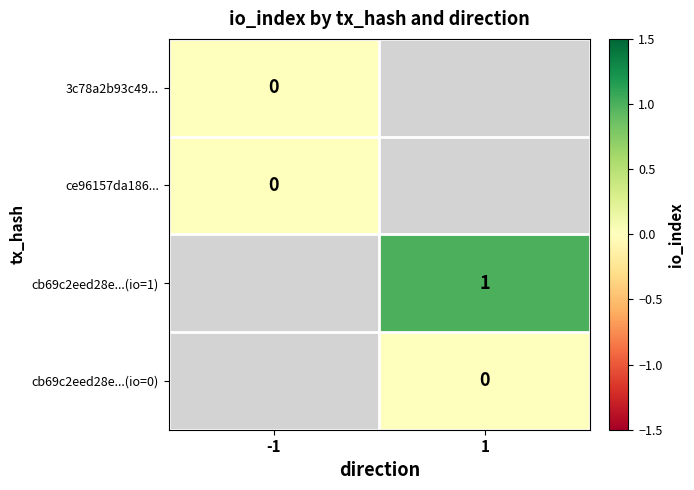

True or false: cb69c2eed28e...(io=1) has a value of 2 at 1.

False